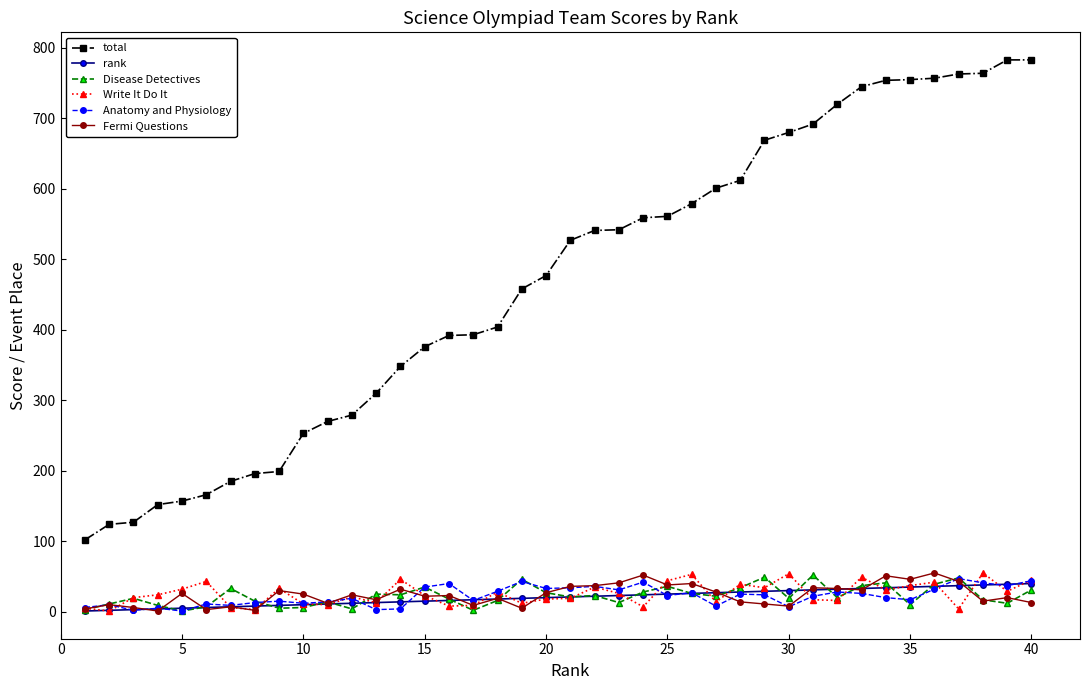

What are all the series names shown in the legend?

total, rank, Disease Detectives, Write It Do It, Anatomy and Physiology, Fermi Questions